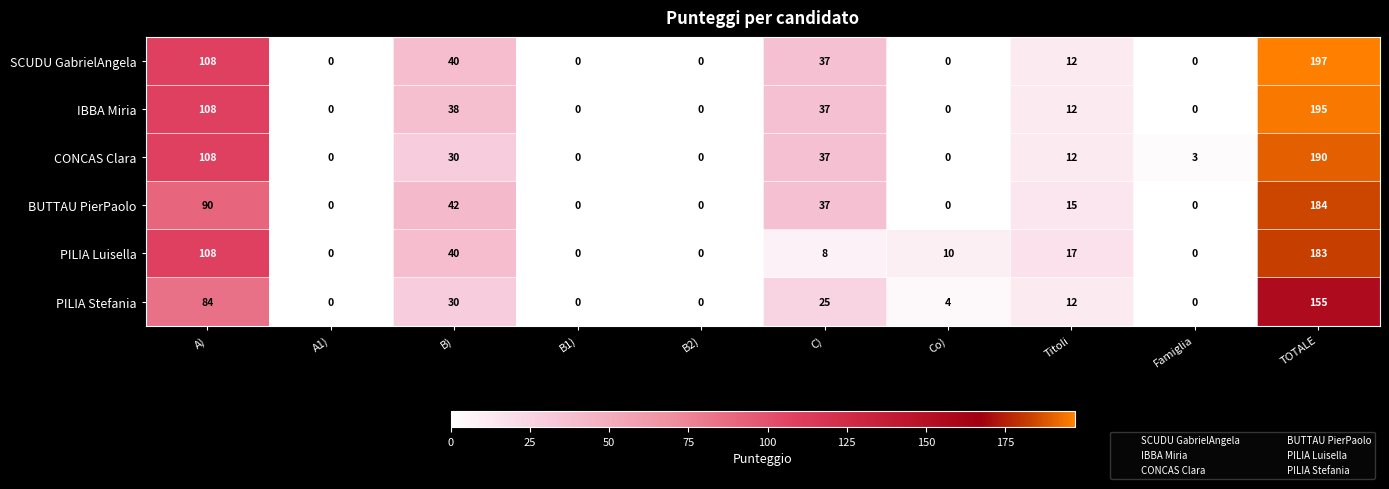

How many series are shown in this chart?

6